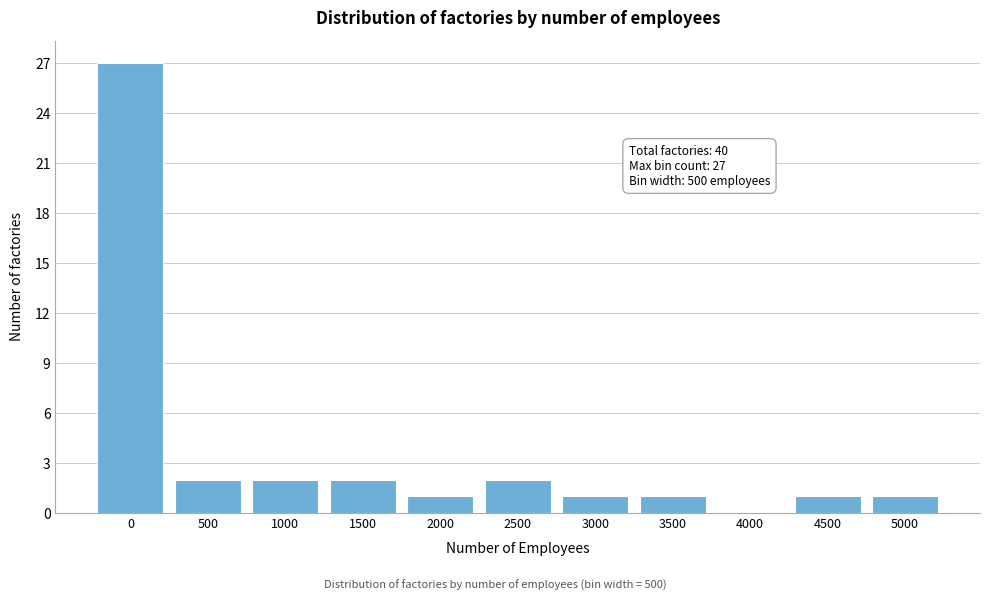

Reading left to right, what are all the values shown in this chart?

0=27	500=2	1000=2	1500=2	2000=1	2500=2	3000=1	3500=1	4000=0	4500=1	5000=1